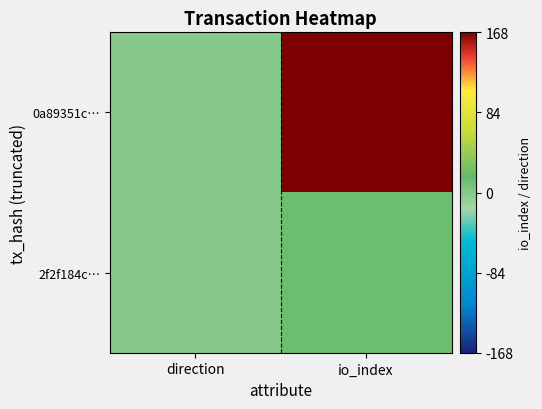

Rank the series at io_index from lowest to highest value.

2f2f184c…, 0a89351c…